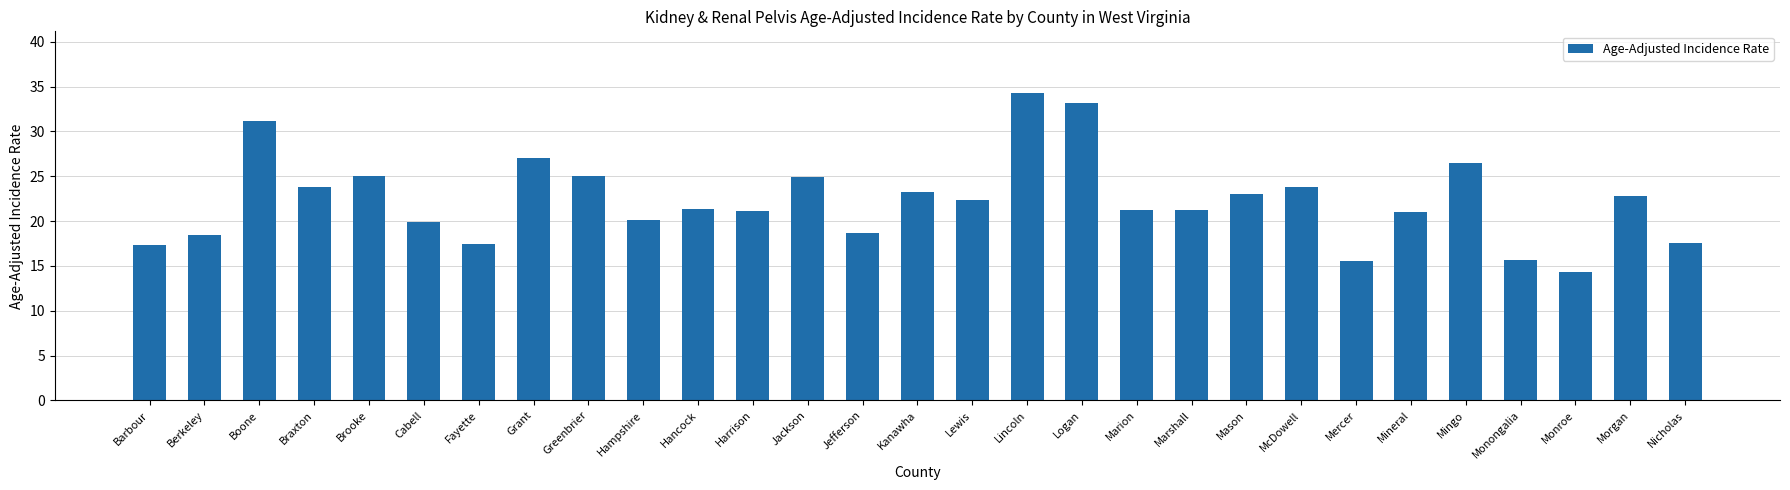

Between Mingo and Boone, which is larger?

Boone